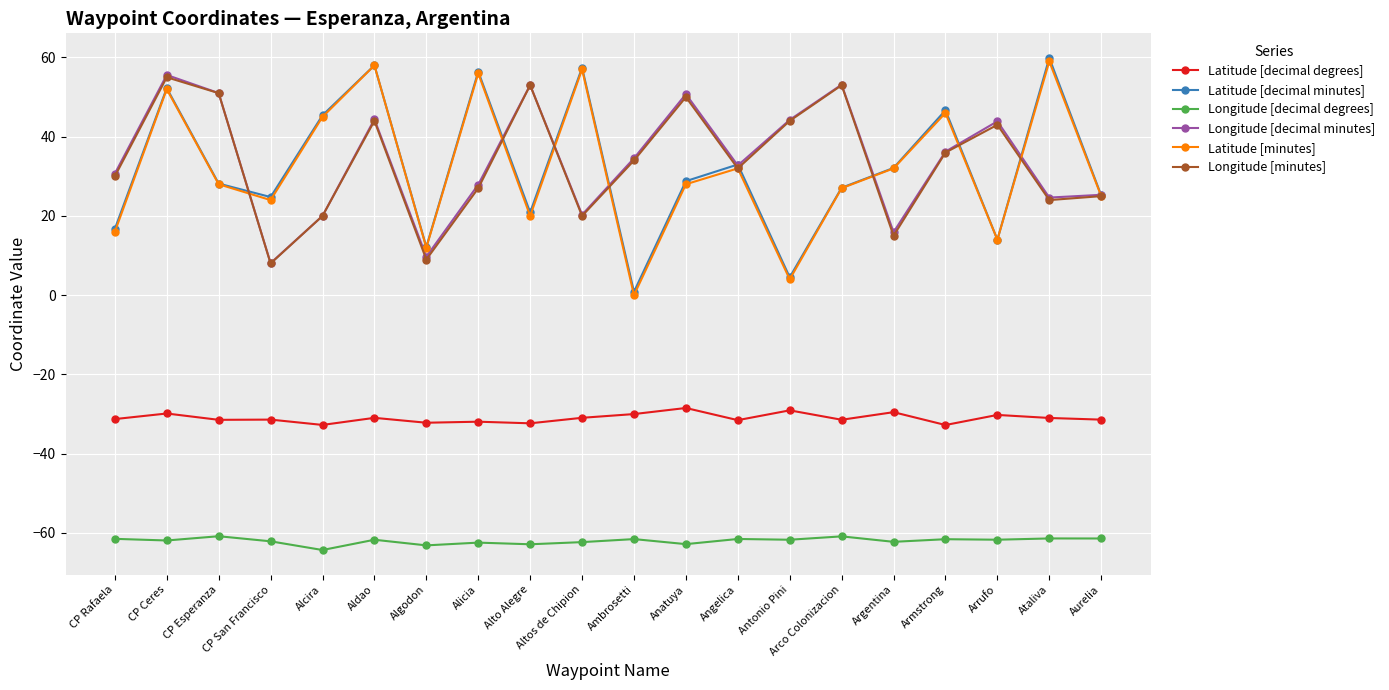

How many lines are shown in the chart?

6